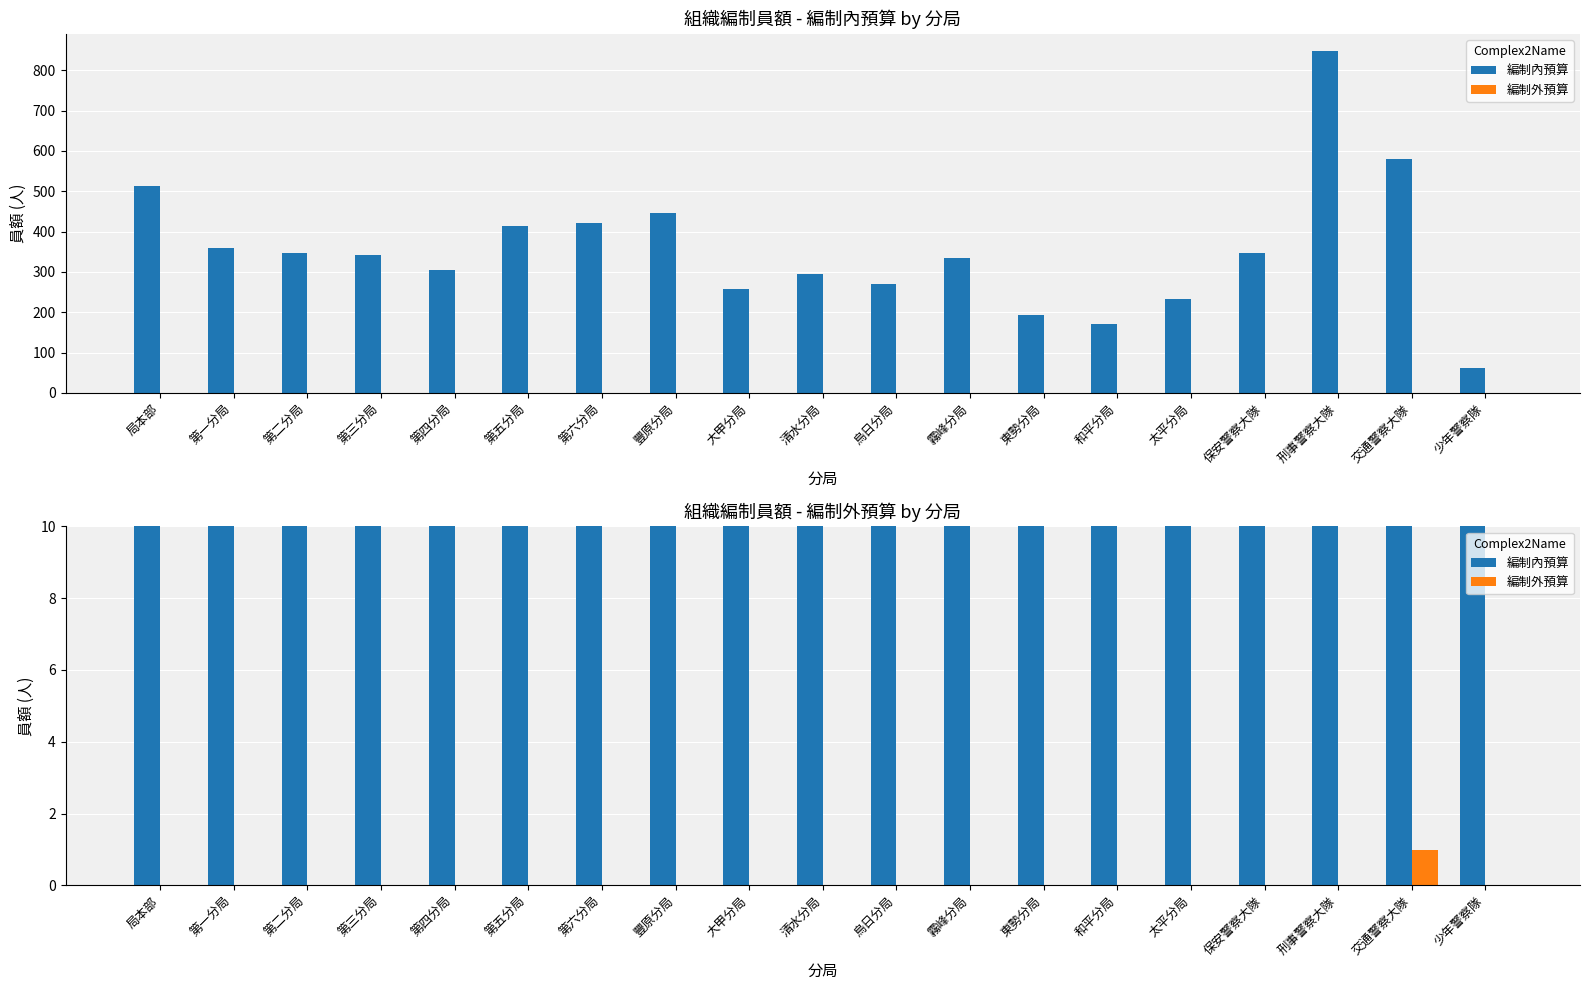

Which category has the highest value in the 編制外預算 series?

交通警察大隊